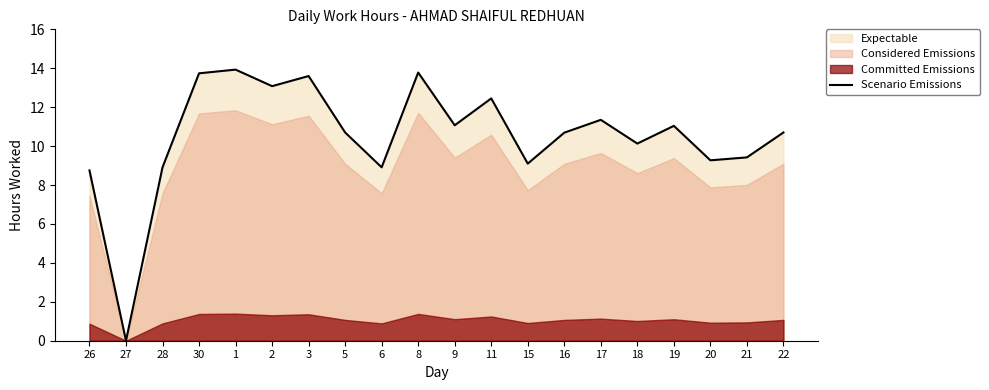

What is the difference between the second highest and minimum values?

13.8